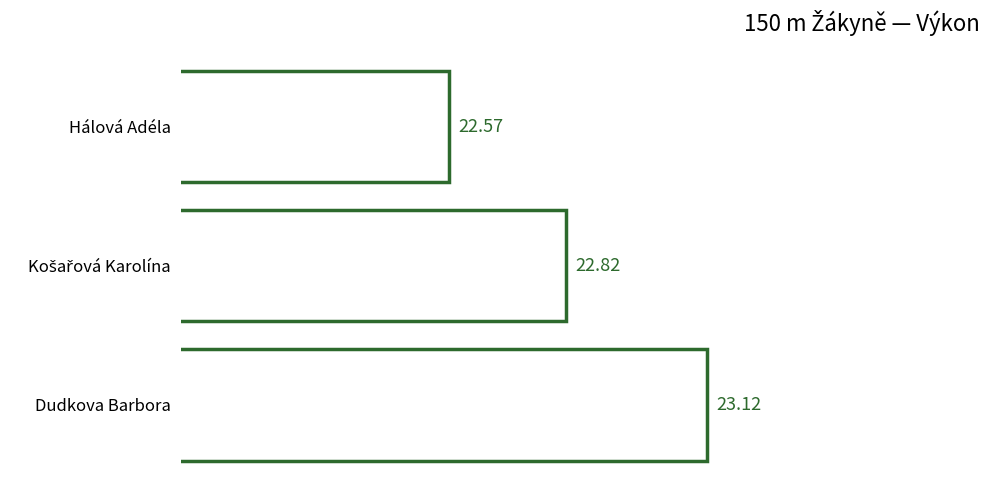

What is the ratio of the value at Dudkova Barbora to the value at Hálová Adéla?

1.0